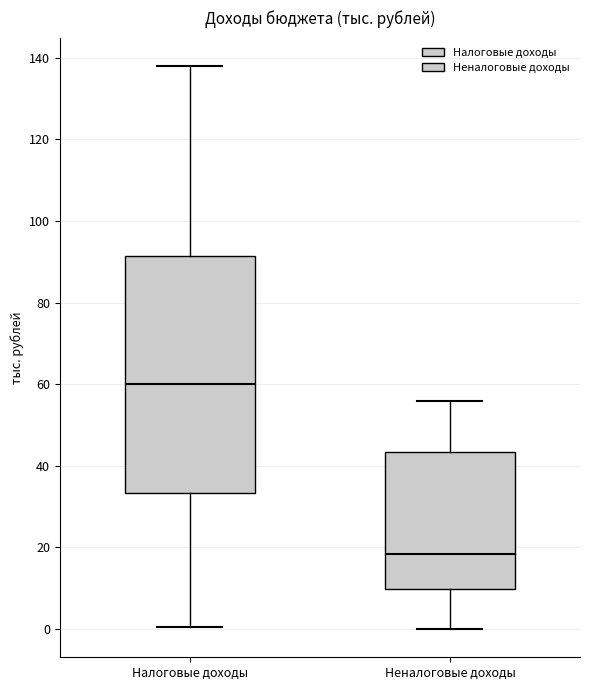

Which box is the tallest, from its lower edge to its upper edge?

Налоговые доходы